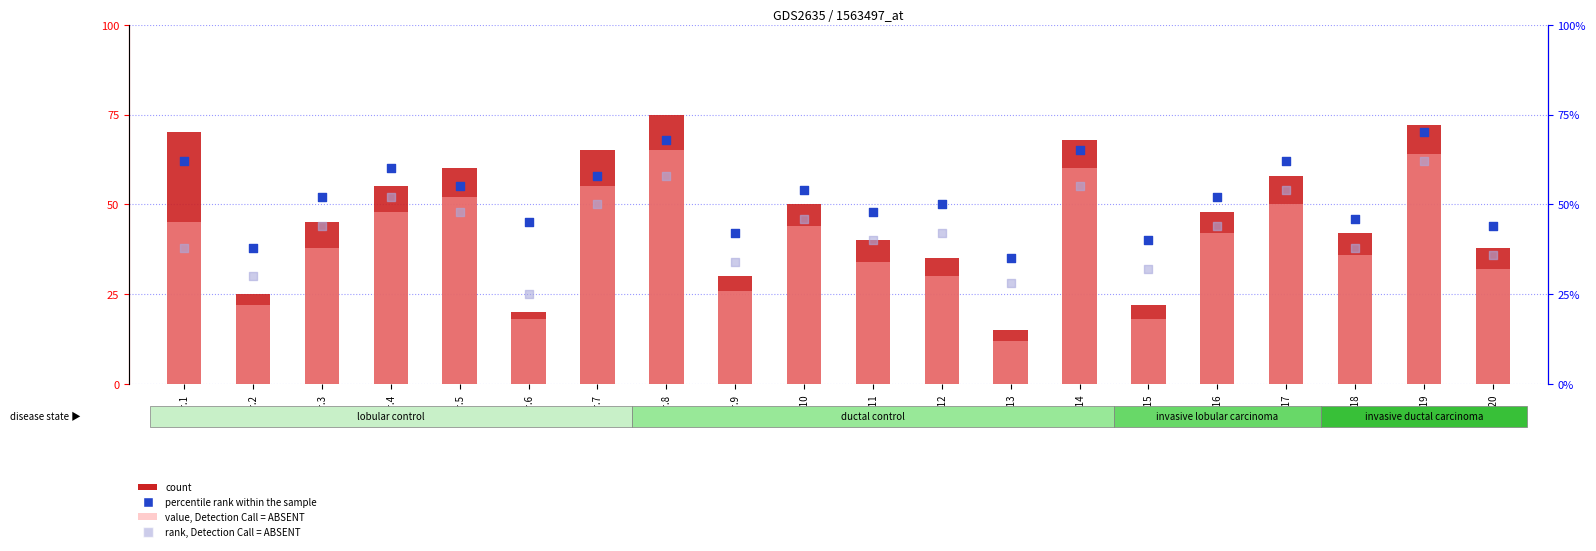

Is the value of count at Nr.16 greater than the value of rank, Detection Call = ABSENT at Nr.11?

Yes